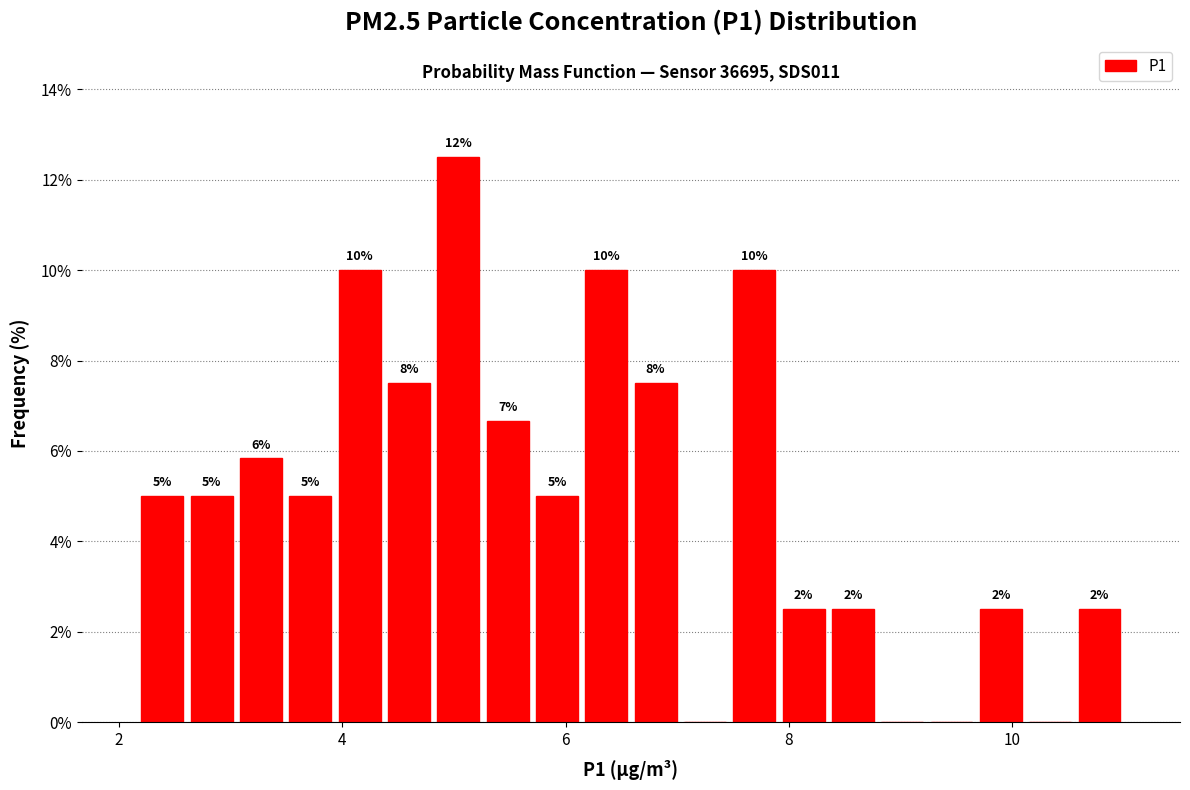

Read against the x-axis, roughly where is the centre of the tallest bar?

5.0